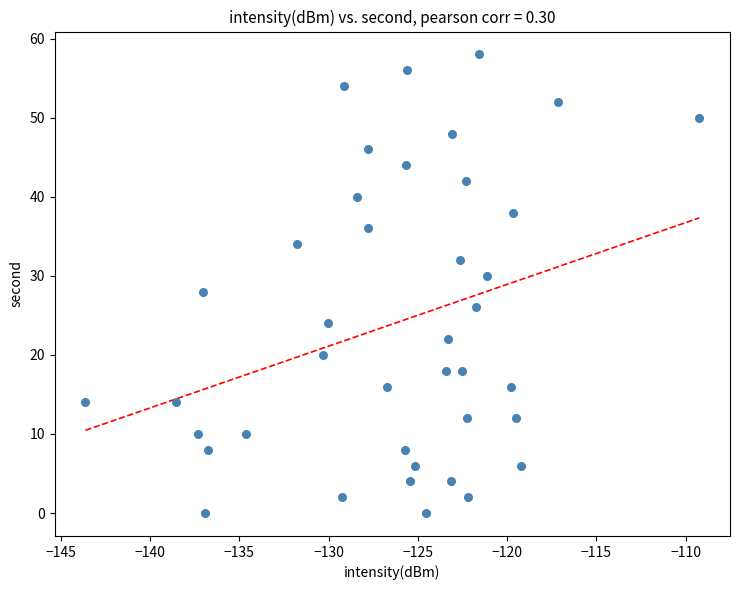

What is the range of Y values (max minus min)?

58